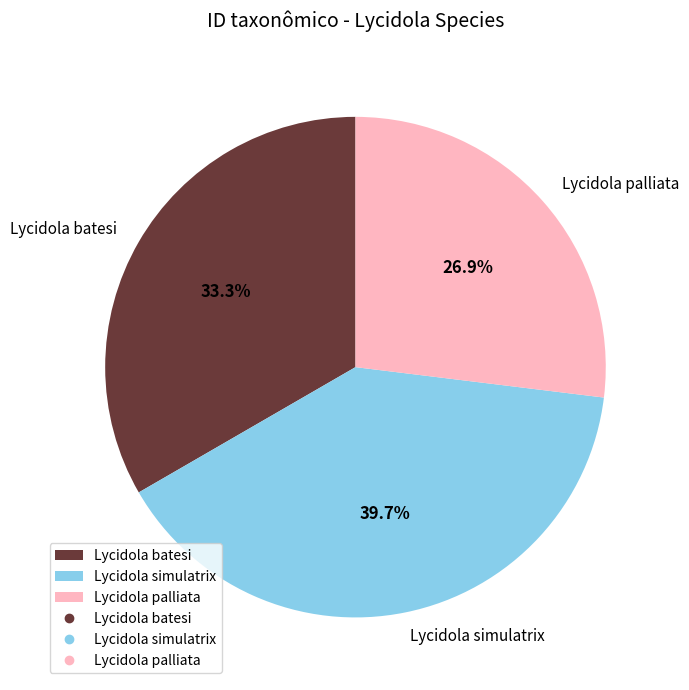

Is there any slice that represents more than half of the pie?

No